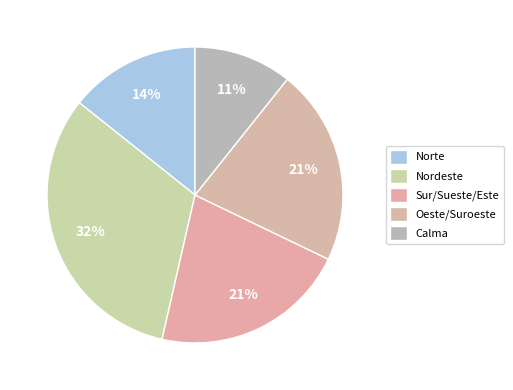

What is the largest slice in the pie chart?

Nordeste